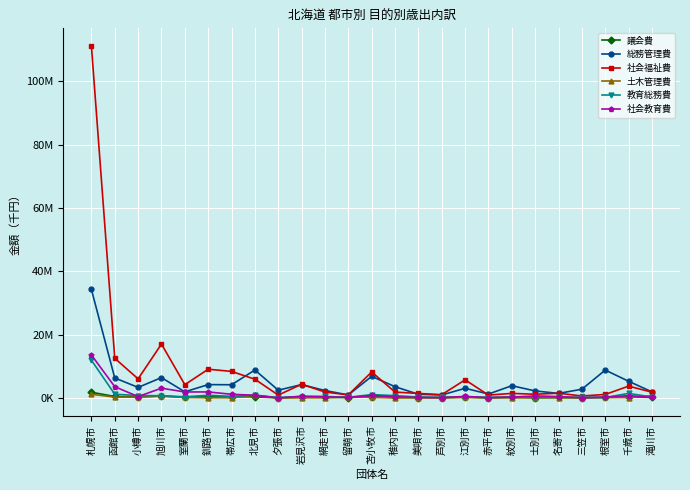

What is the label of the 25th point from the left?

滝川市